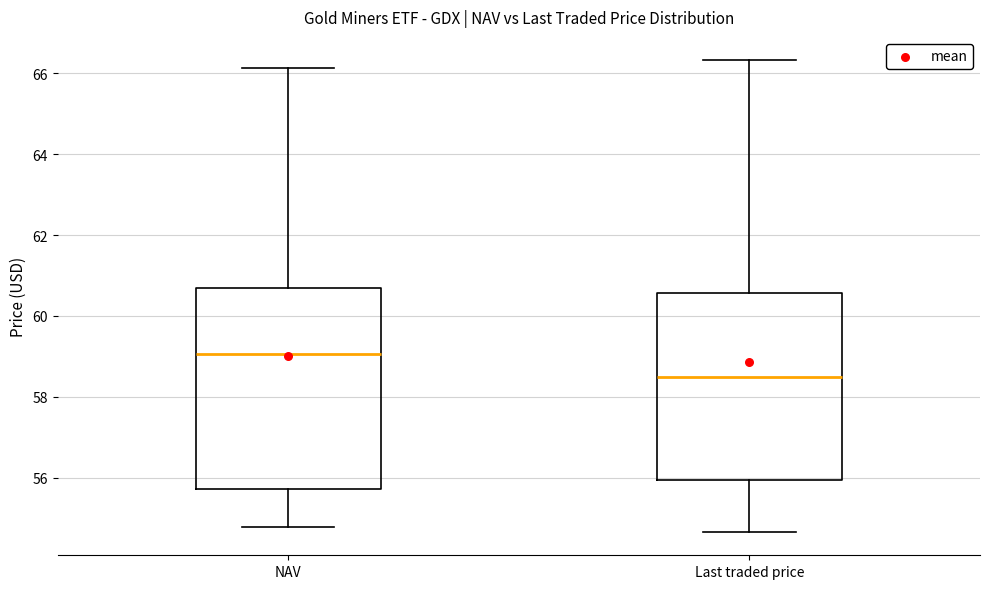

Where does the median line of the box for NAV sit on the y-axis? The values are not printed on the chart, so give them approximately, as read against the axis.

59.0